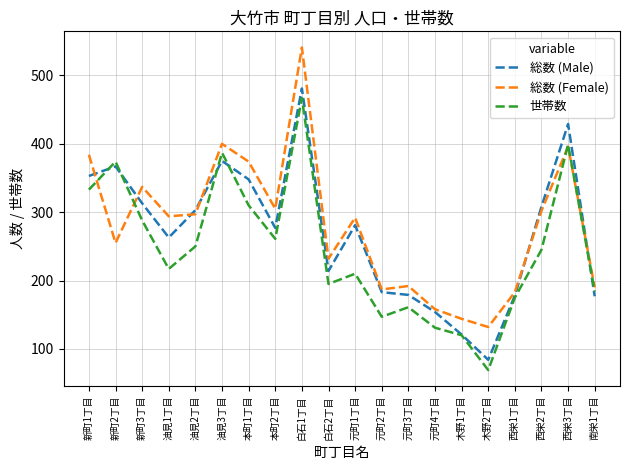

Is this an area chart (filled region under the line)?

No